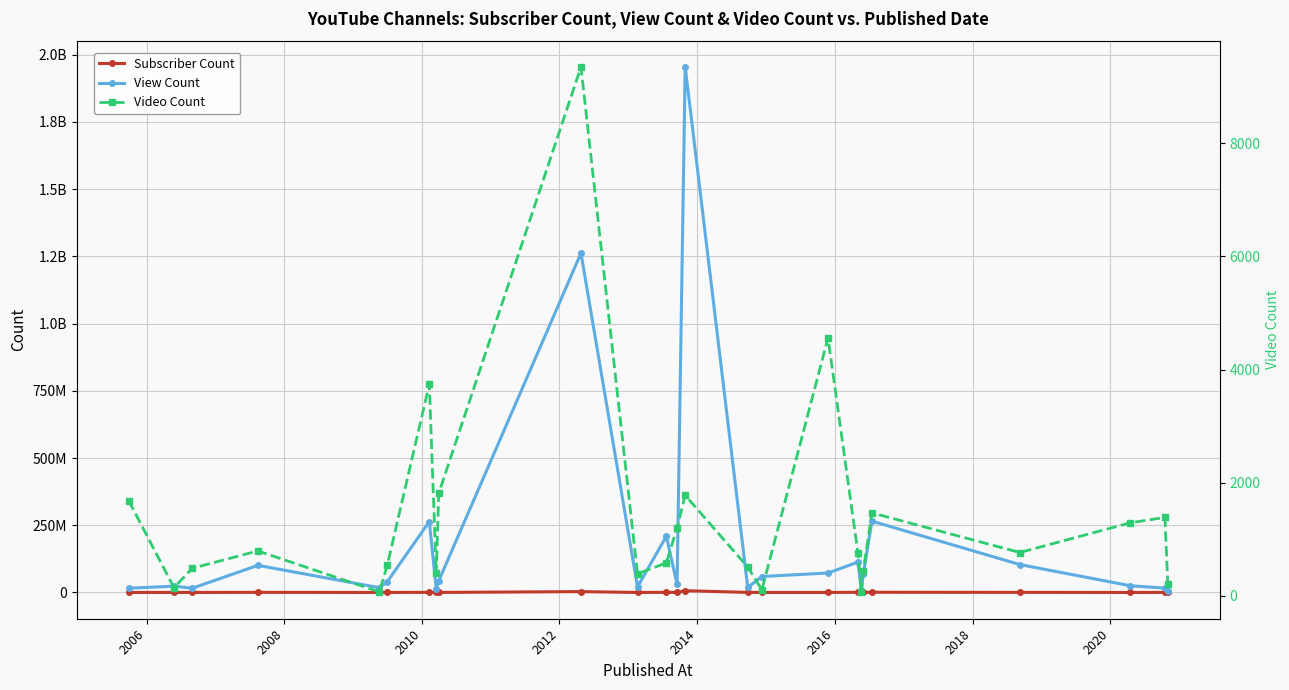

Which series has the largest total across all categories?

View Count